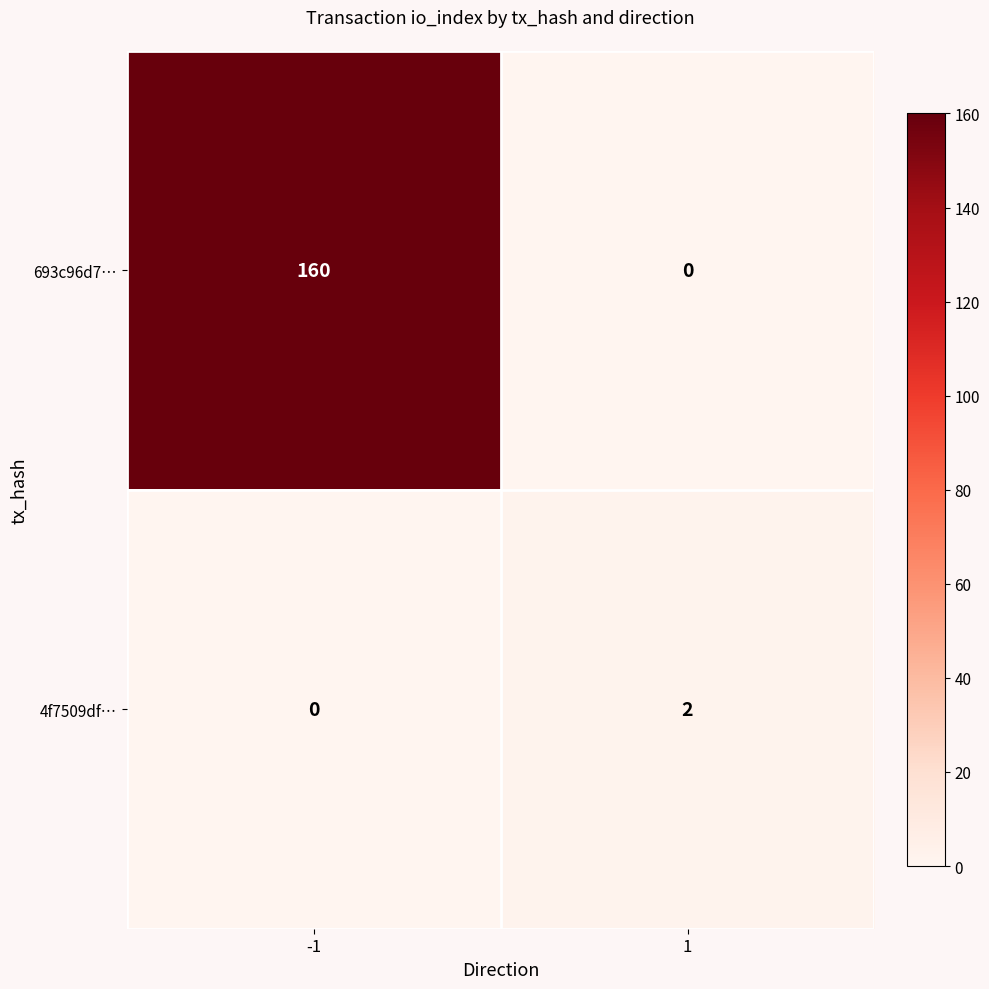

What is the difference between the maximum and minimum values in the 693c96d7… series?

160